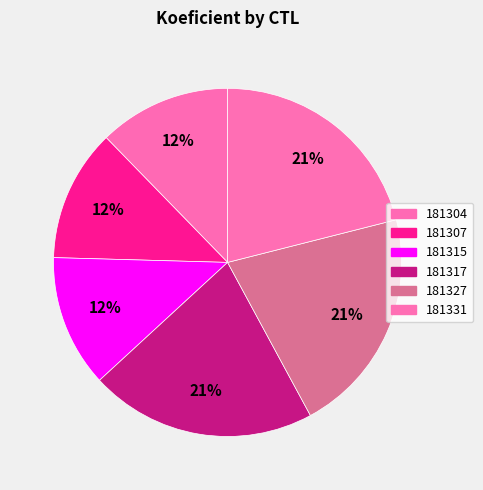

To the nearest percent, what is the difference between the largest and smallest slice percentages?

9%